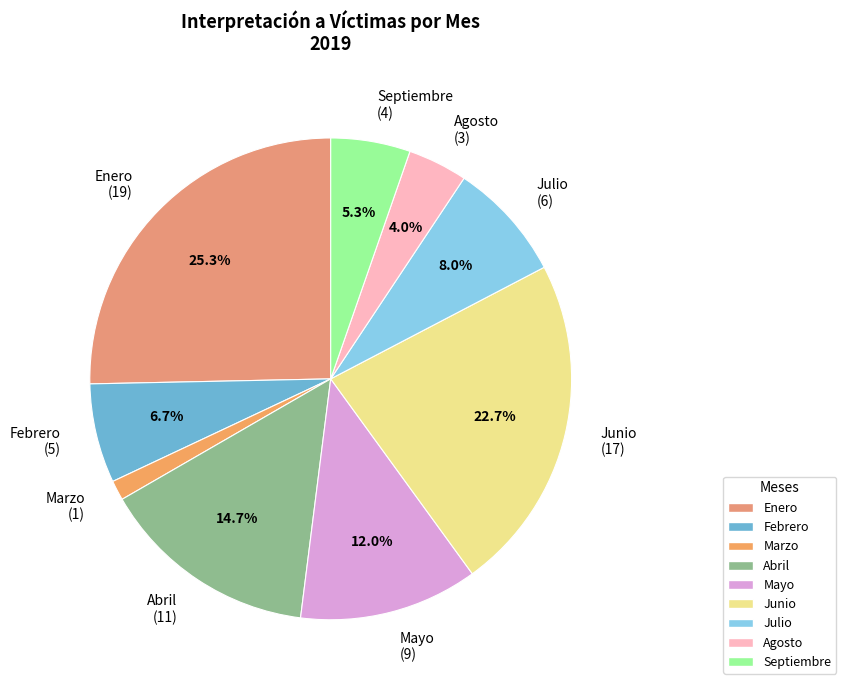

How many segments does this pie chart have?

9